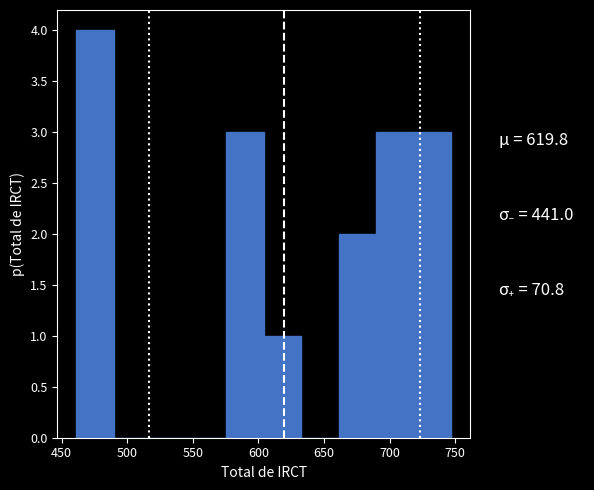

Reading left to right, transcribe this chart: for each bar, give the range it covers on the x-axis and its height. Neither the bar edges nor the heights are printed on the chart, so give them approximately, as read against the axes.

460 to 490: 4
490 to 520: 0
520 to 545: 0
545 to 575: 0
575 to 605: 3
605 to 635: 1
635 to 660: 0
660 to 690: 2
690 to 720: 3
720 to 745: 3